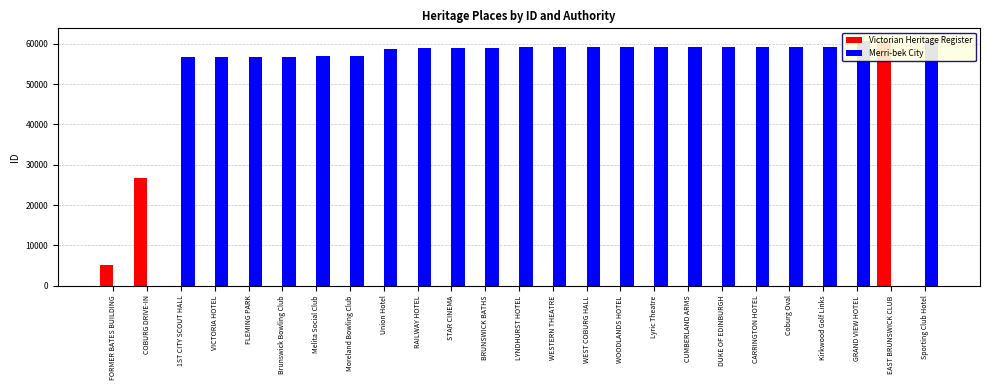

How many series are shown in this chart?

2